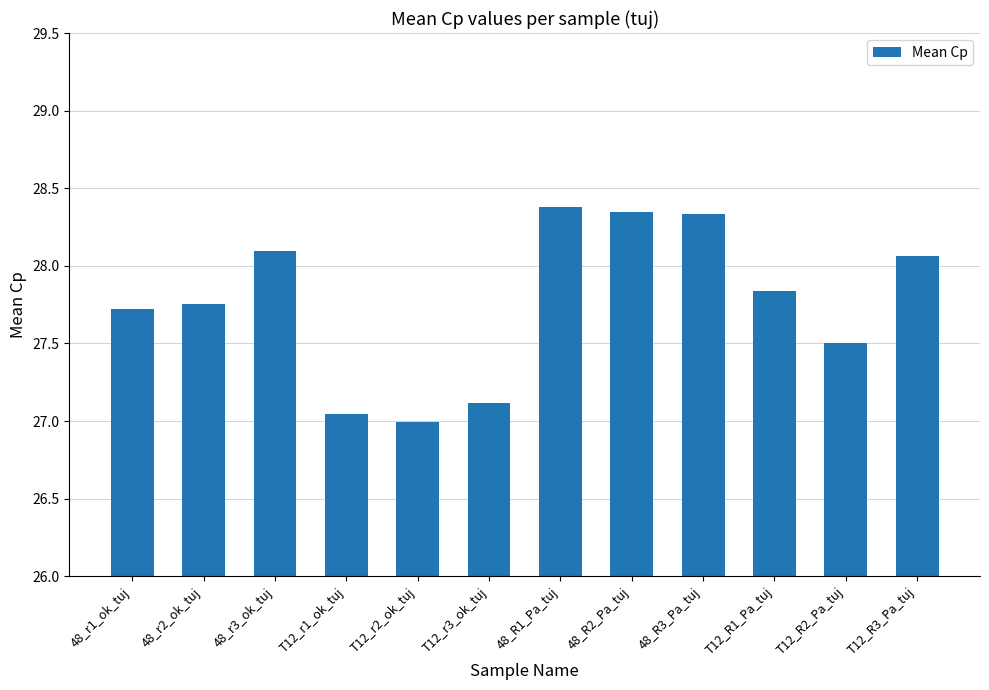

What is the label of the 4th bar from the left?

T12_r1_ok_tuj